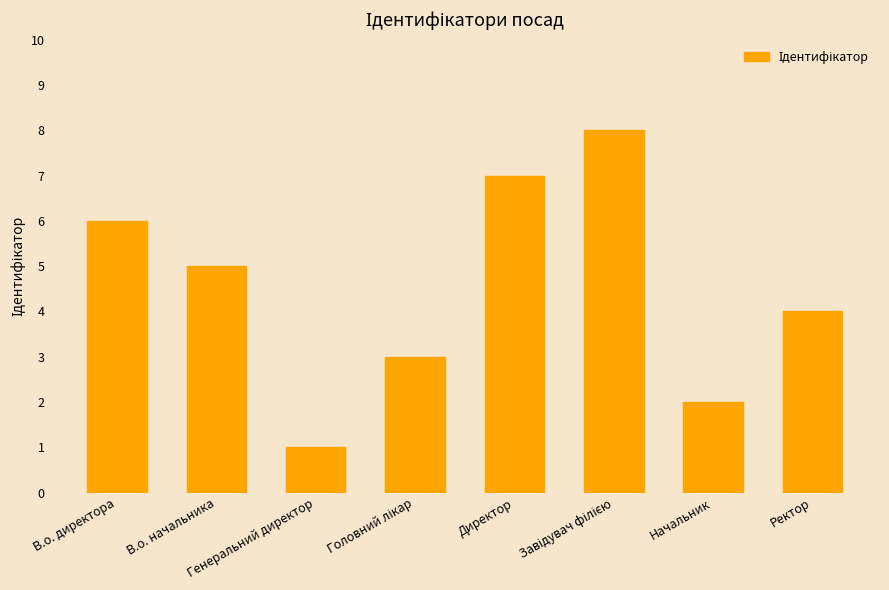

What is the label of the 2nd bar from the right?

Начальник